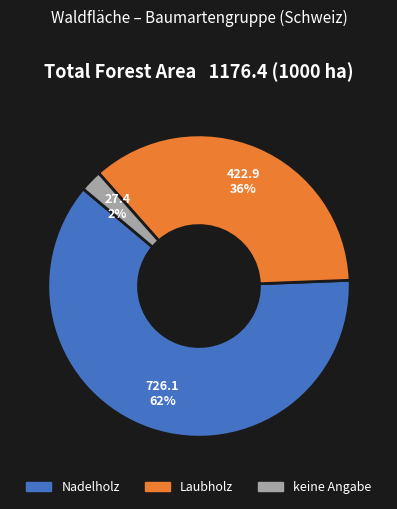

Which slice is the smallest?

keine Angabe